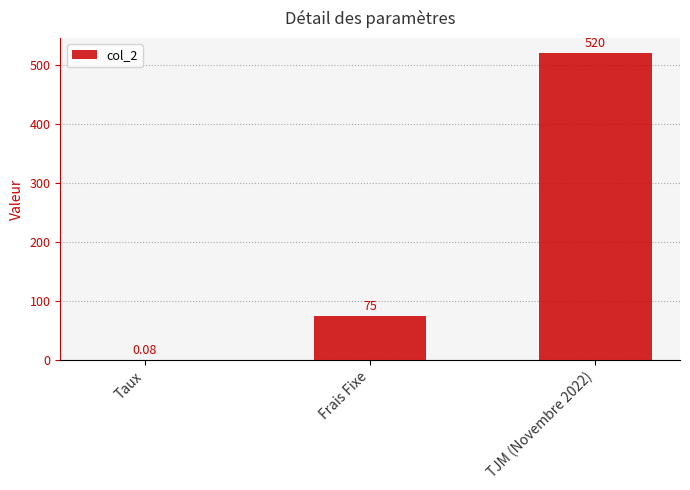

What is the change in value from Frais Fixe to TJM (Novembre 2022)?

+445.0